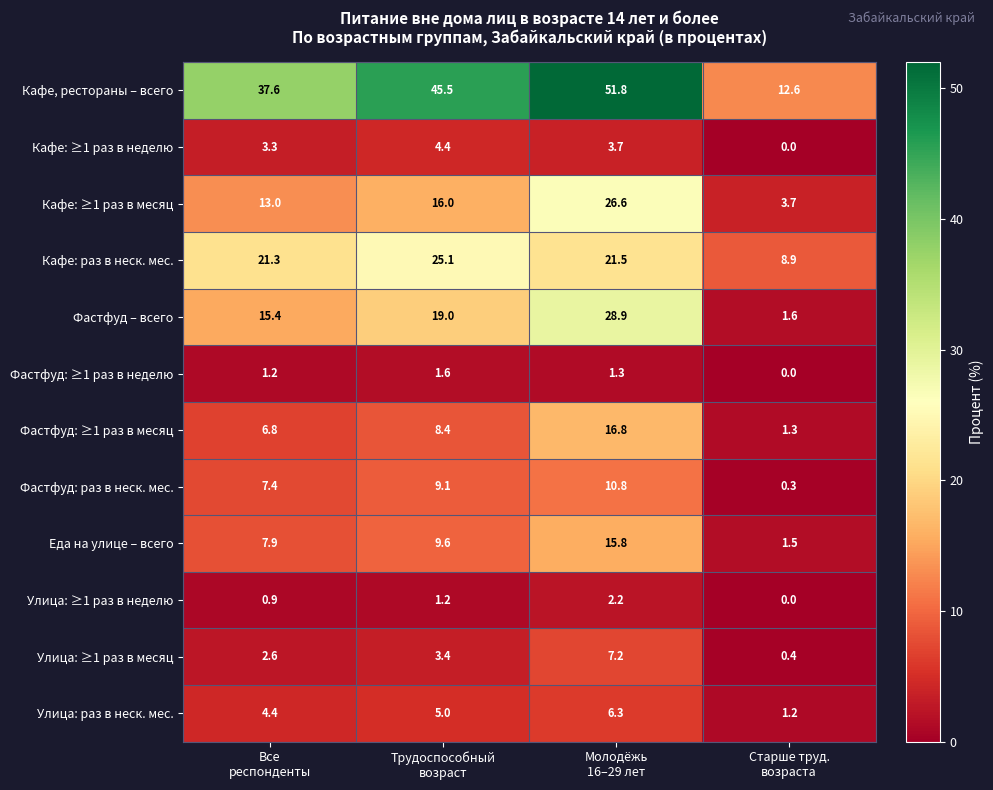

How many Фастфуд: ≥1 раз в неделю values are between 1 and 2?

3